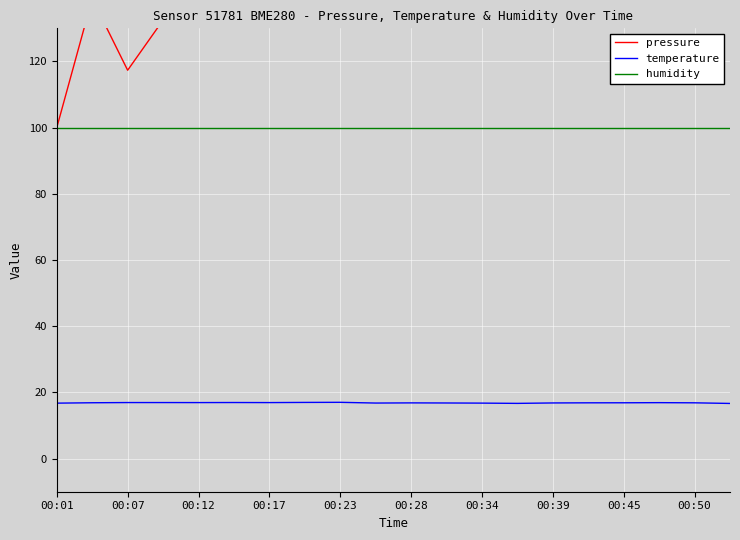

How many lines are shown in the chart?

3